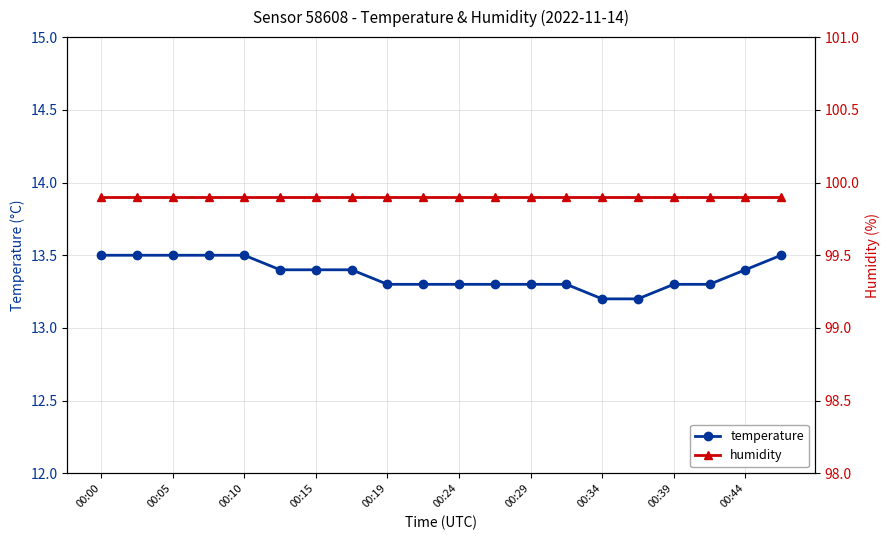

Is it true that temperature equals 3.6 at 00:00?

False